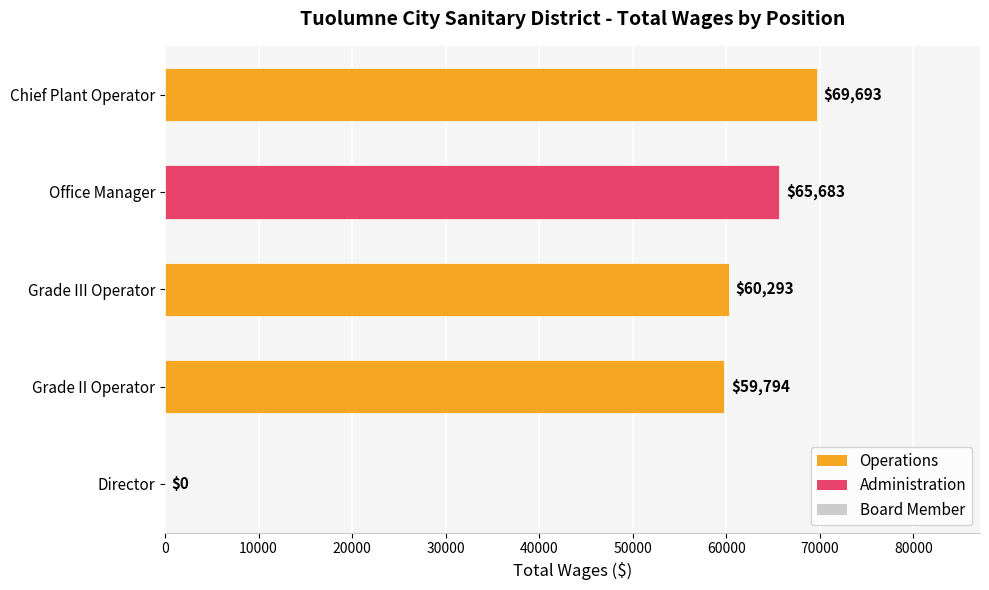

What is the greatest value displayed?

69693